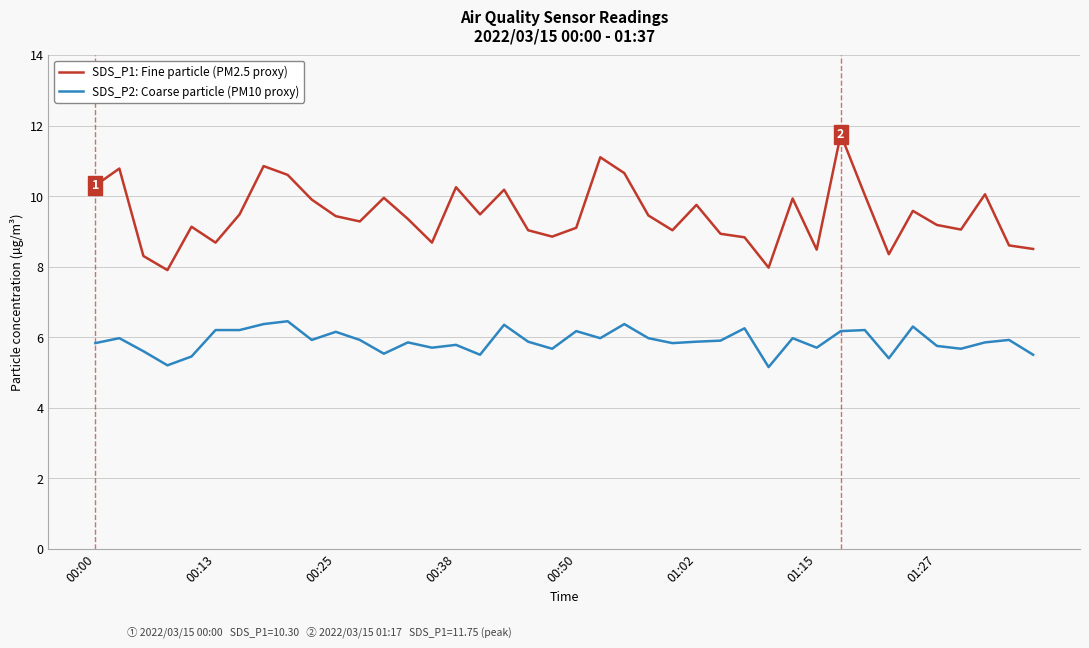

Which series has the largest range (max minus min)?

SDS_P1: Fine particle (PM2.5 proxy)